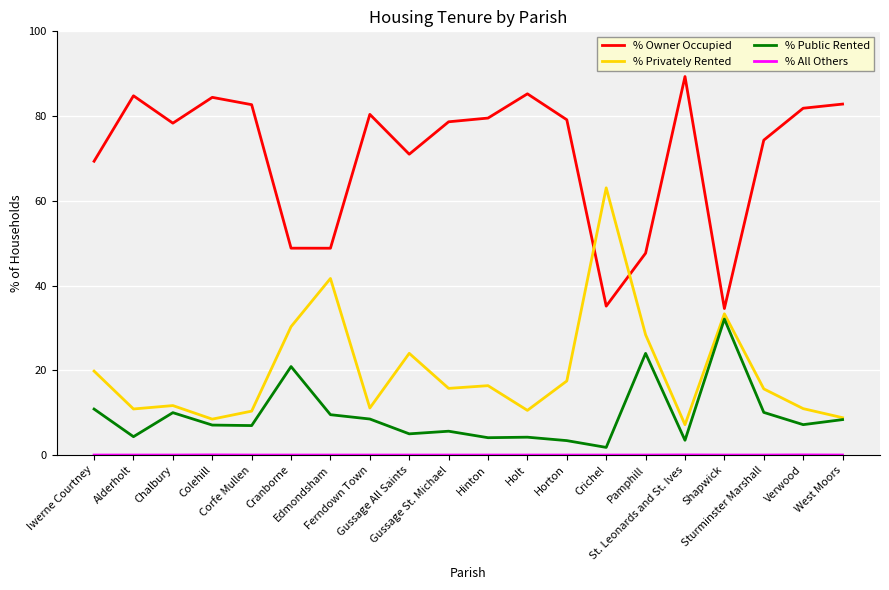

Which series has the largest total across all categories?

% Owner Occupied